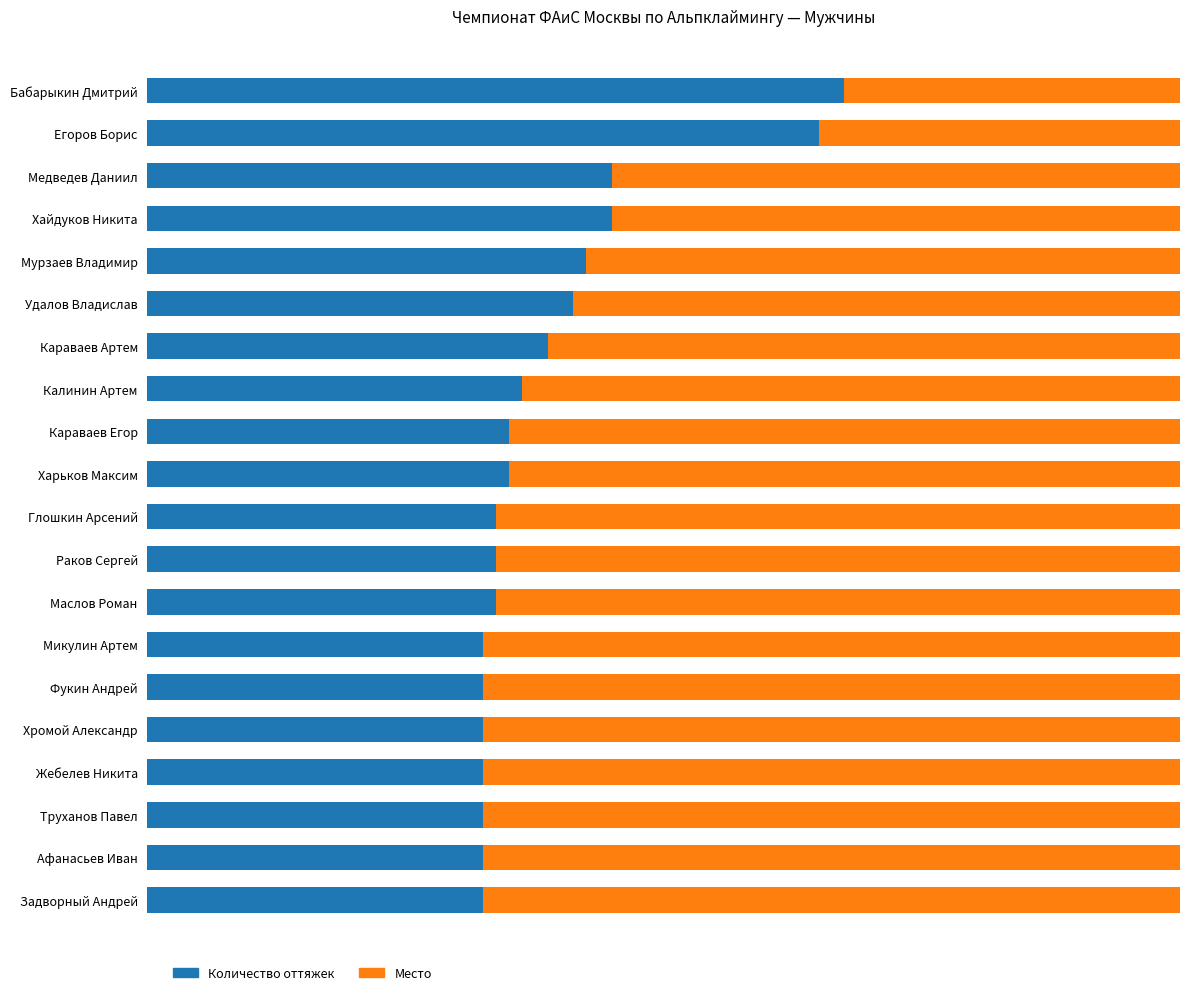

What are all the series names shown in the legend?

Количество оттяжек, Место